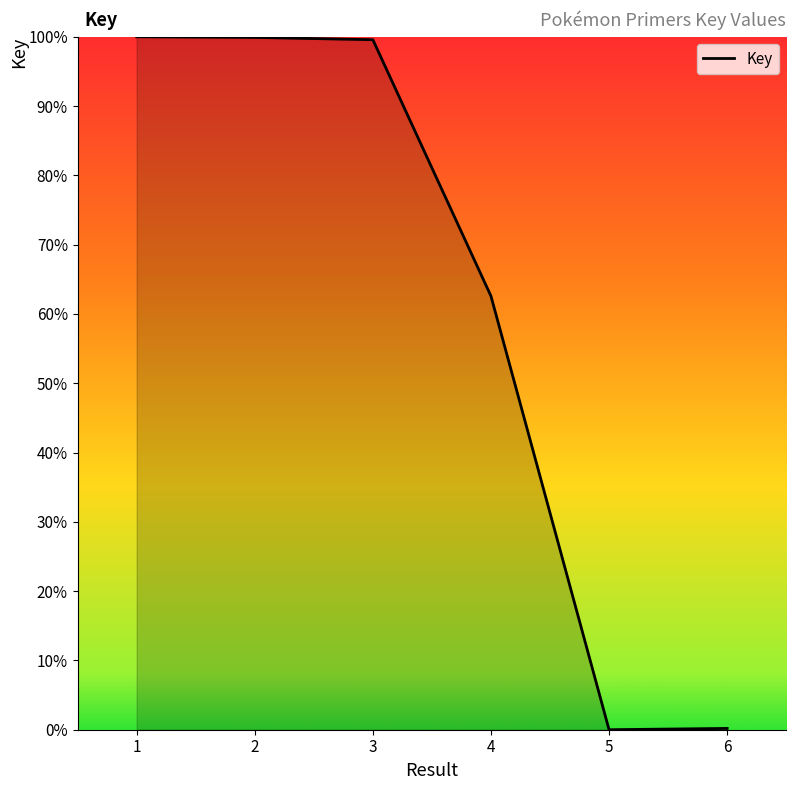

Between 3 and 5, which is larger?

3